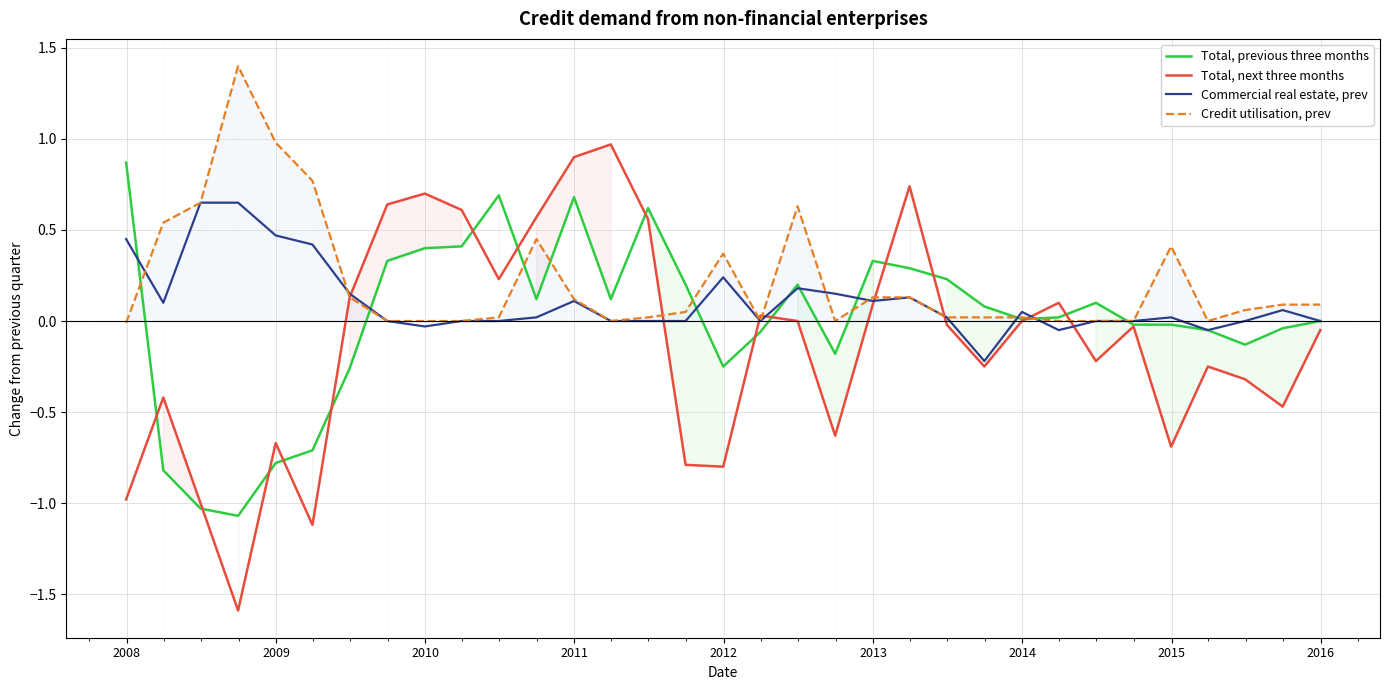

True or false: Credit utilisation, prev and Total, previous three months cross at least once.

True